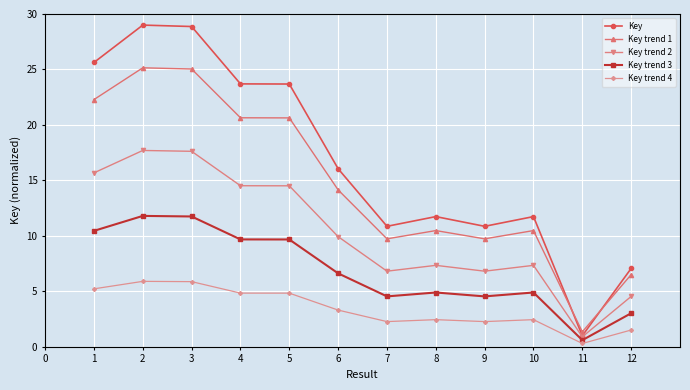

What is the maximum value for Key trend 4?

5.9